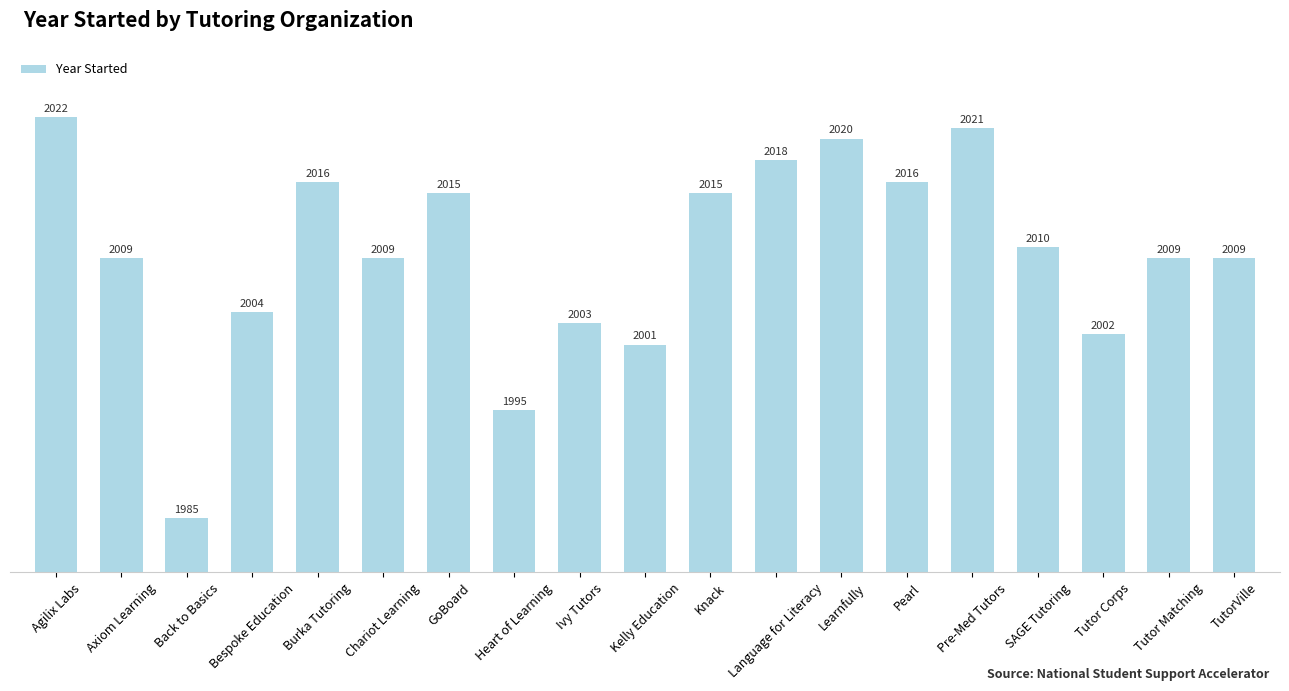

True or false: the data shows 2002 at Tutor Corps.

True